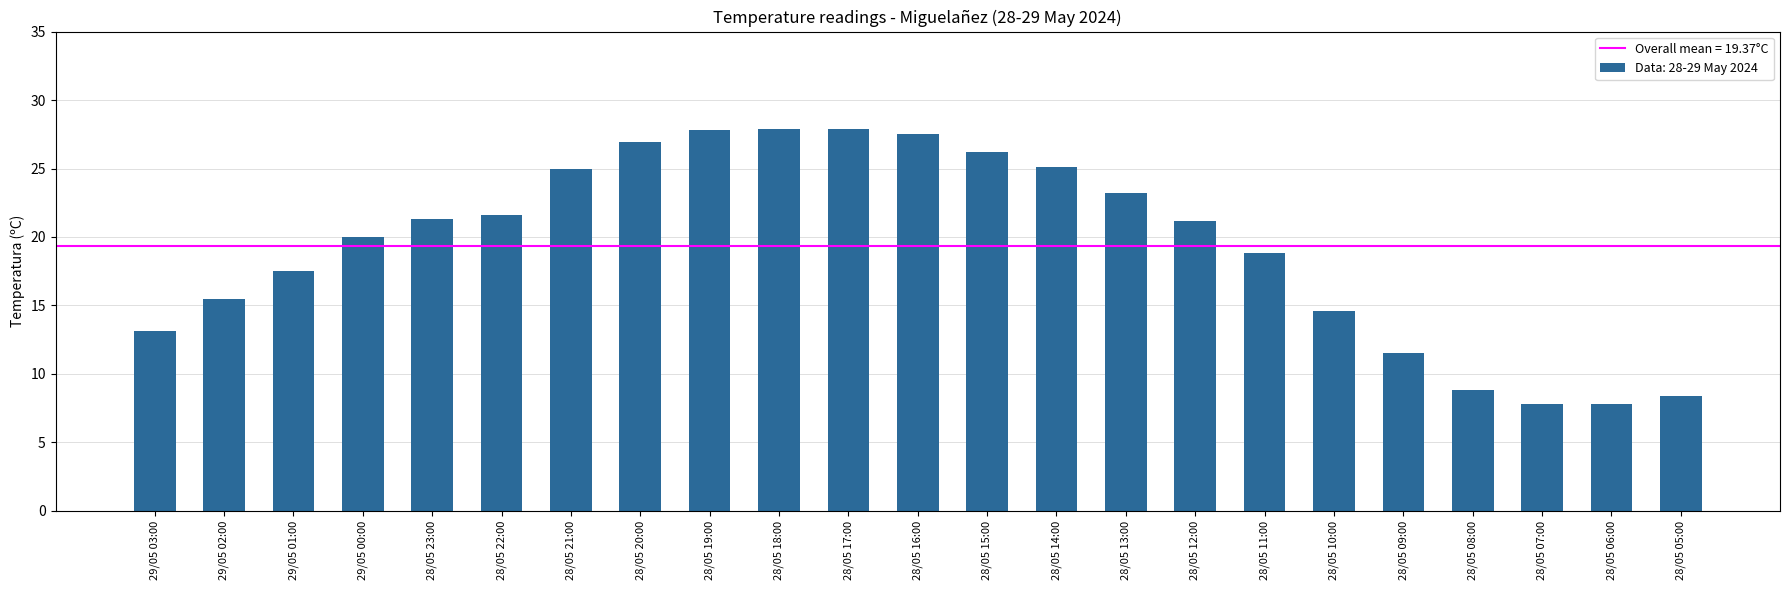

Count the number of values greater than 21.

12